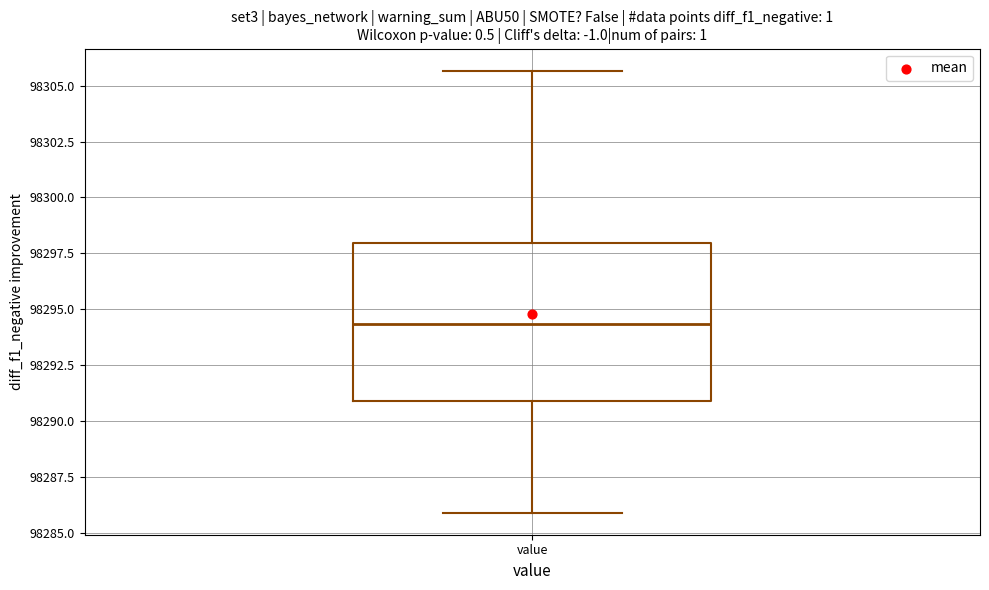

Transcribe this box plot: give where the median line is, the range the box spans, and where the two whiskers end, as read against the y-axis. The values are not printed on the chart, so give them approximately, as read against the axis.

median 98294.5, box 98291.0 to 98298.0, whiskers 98286.0 to 98305.5